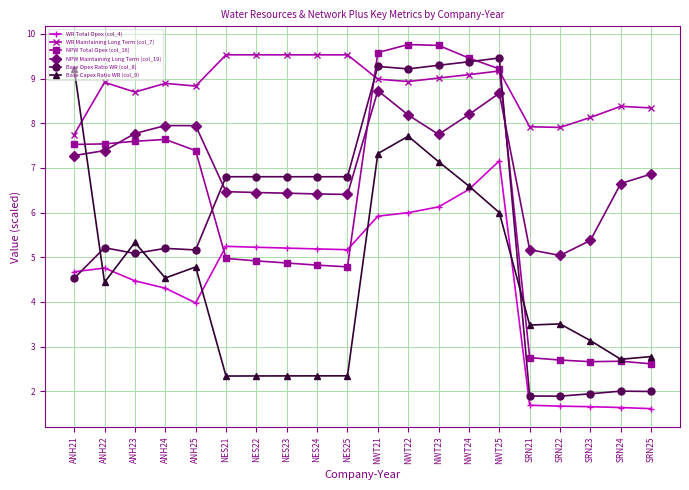

What is the approximate value of WR Maintaining Long Term (col_7) at NWT22?

8.9